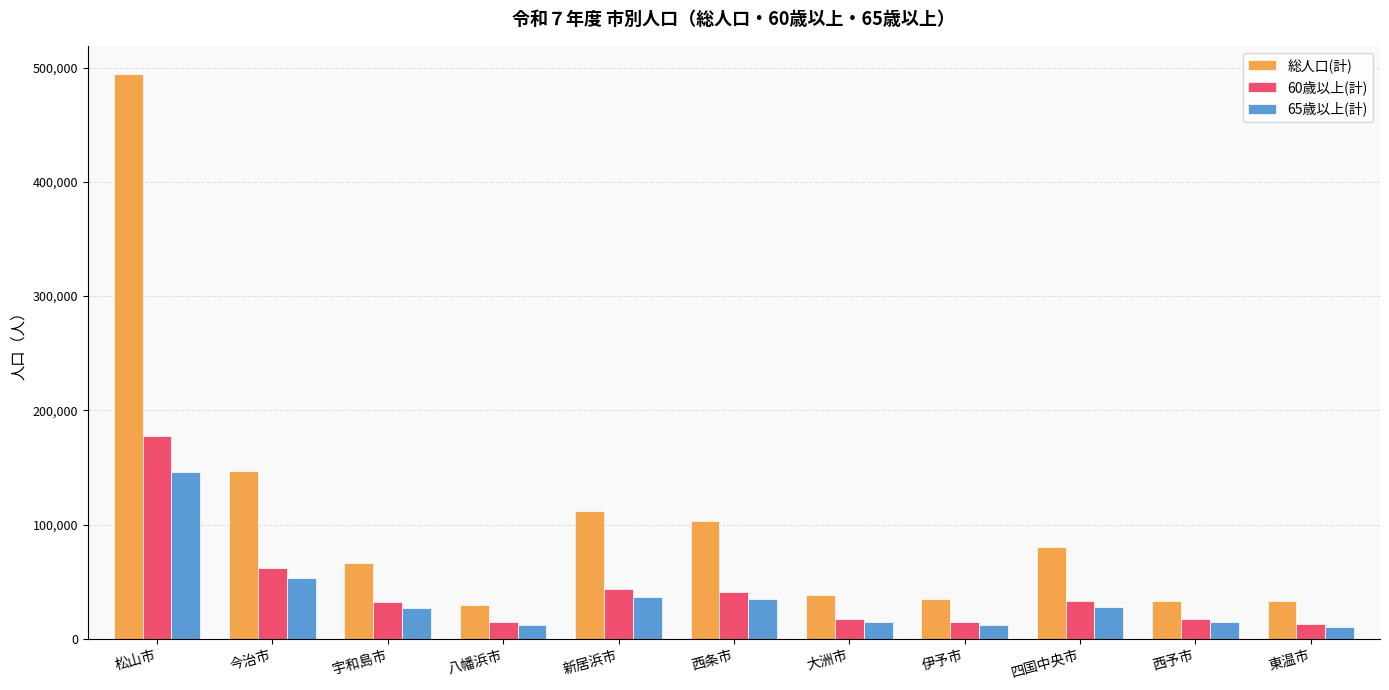

Which series has the largest range (max minus min)?

総人口(計)